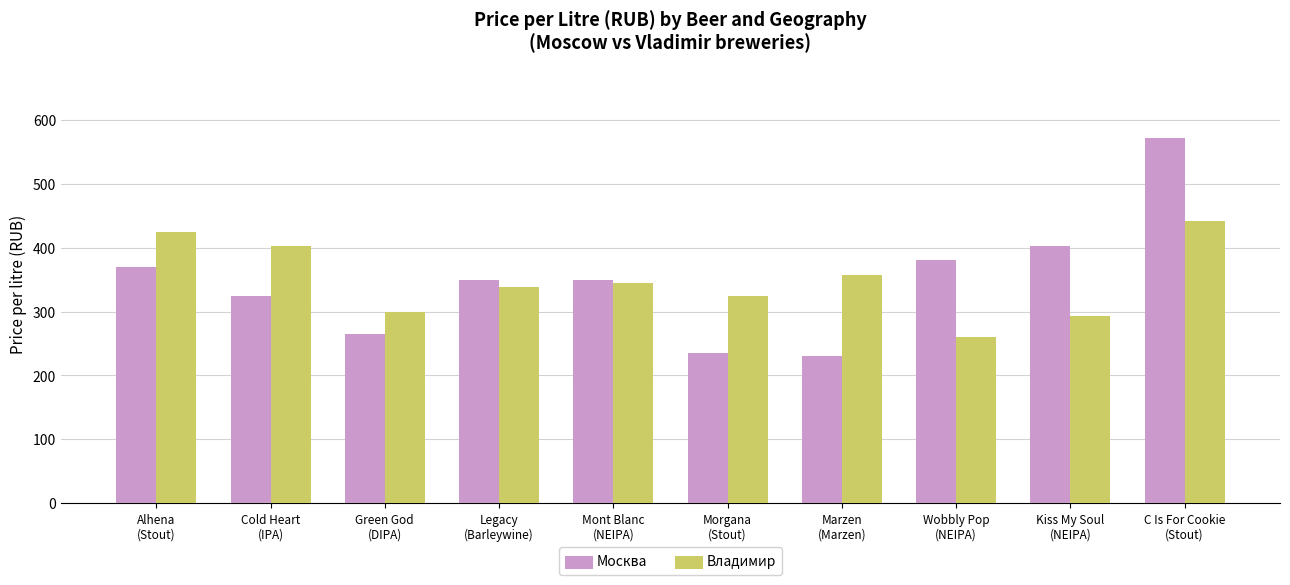

What position from the right is Alhena
(Stout)?

10